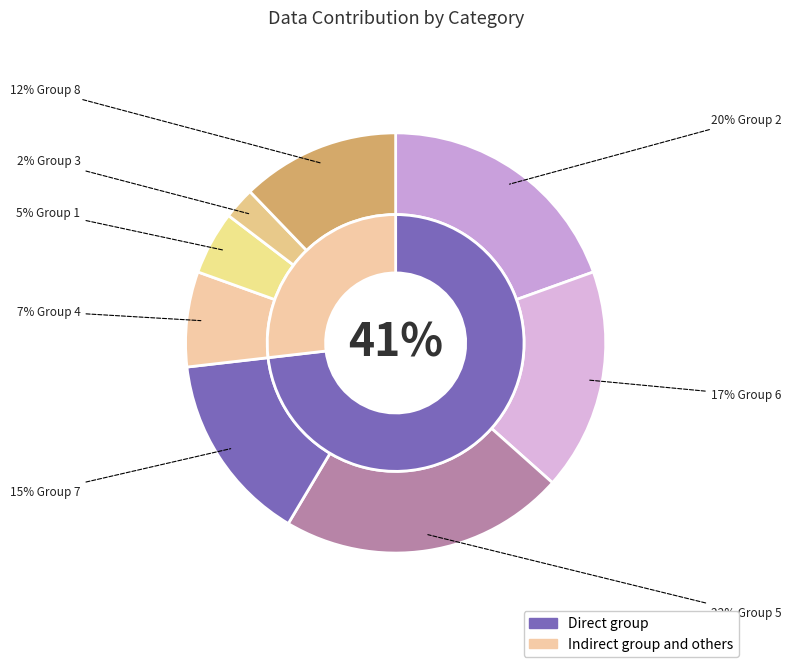

Approximately how many times larger is the value at 7 compared to 5?

0.7